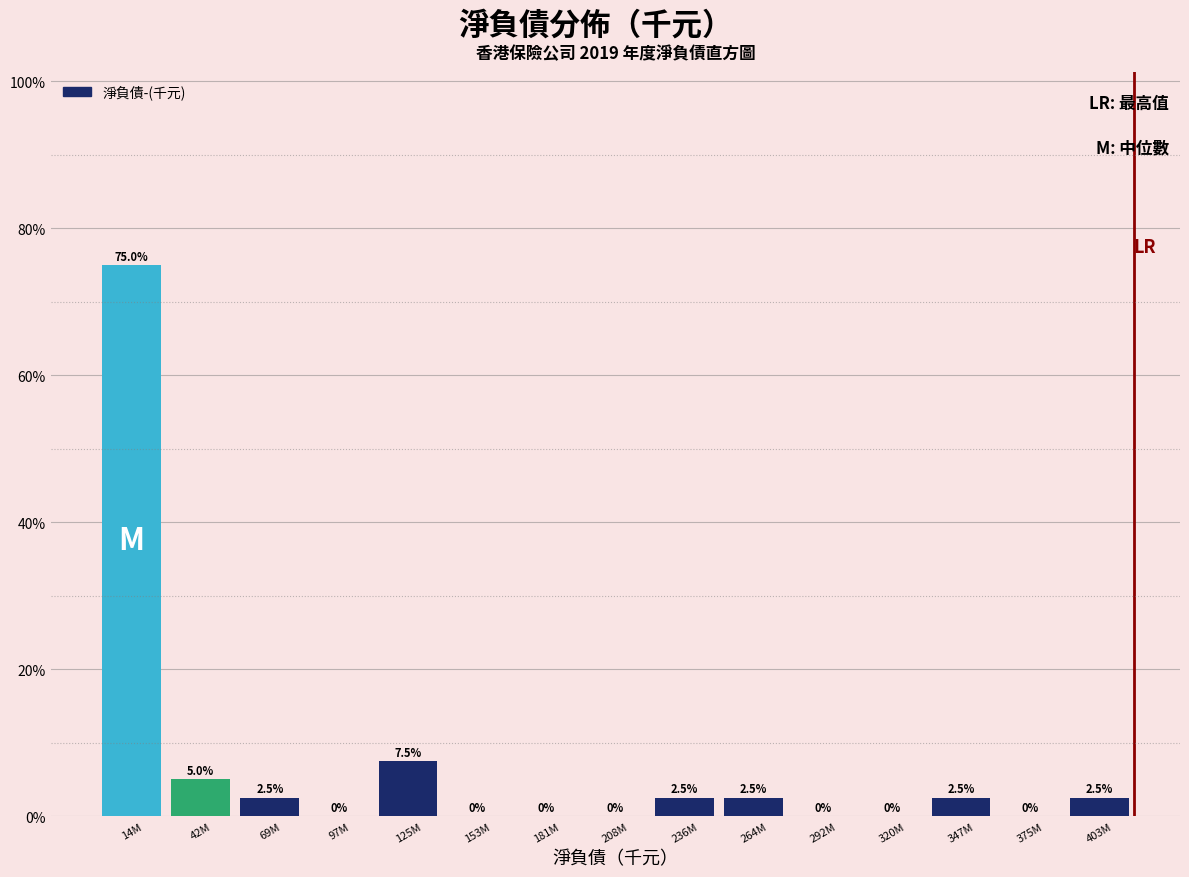

Reading left to right, transcribe all the data shown in this chart.

14M=75.0	42M=5.0	69M=2.5	97M=0.0	125M=7.5	153M=0.0	181M=0.0	208M=0.0	236M=2.5	264M=2.5	292M=0.0	320M=0.0	347M=2.5	375M=0.0	403M=2.5